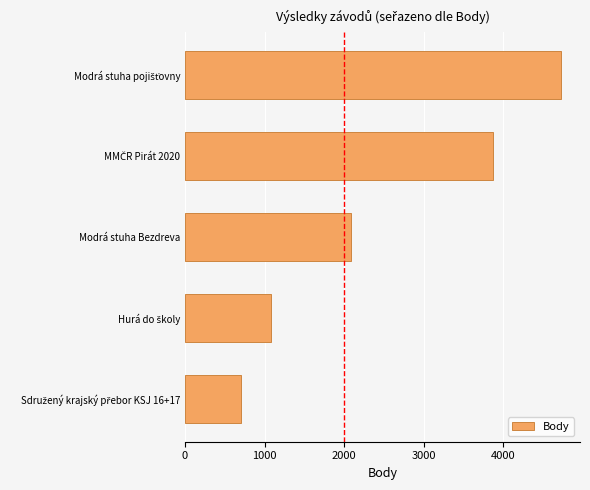

What is the smallest value displayed?

707